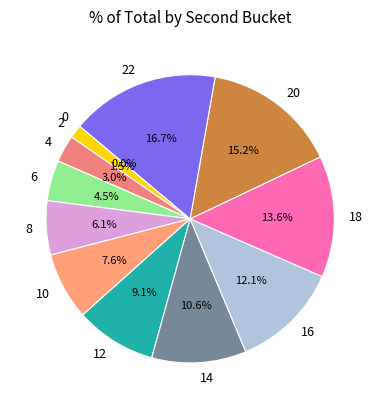

To the nearest percent, what is the difference between the largest and smallest slice percentages?

17%